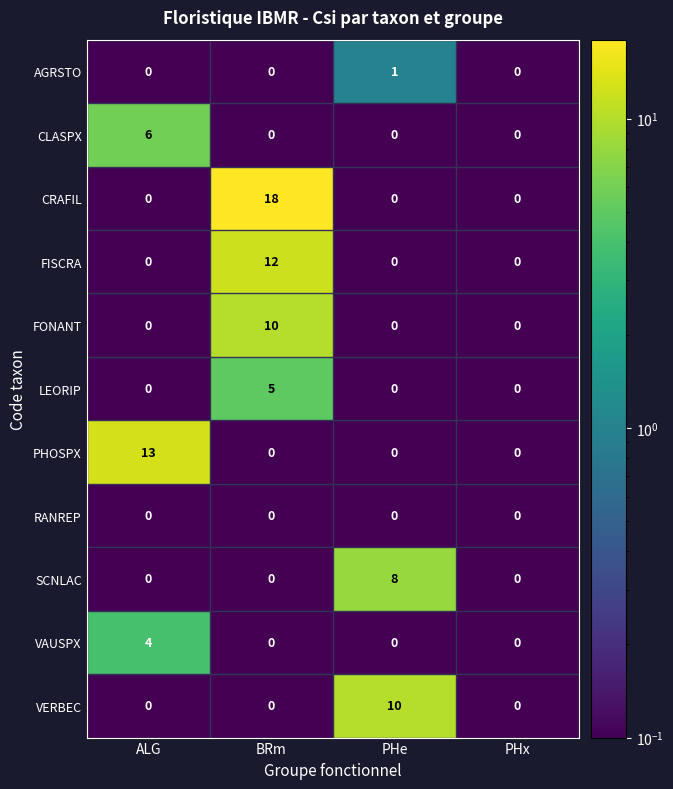

At how many categories does at least one series exceed 15?

1